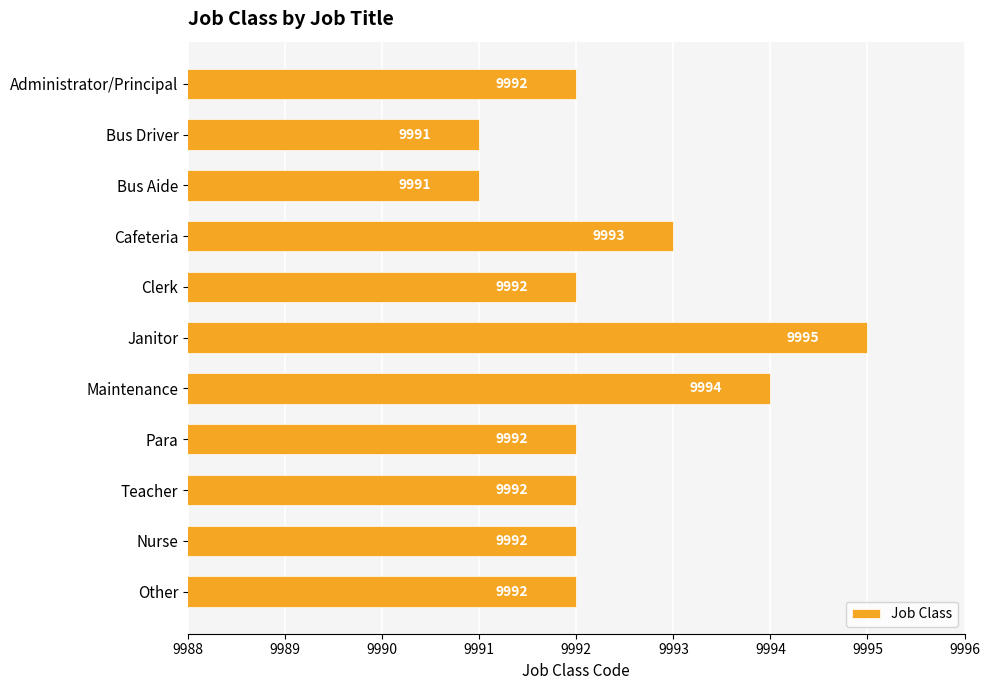

How many data points does each series have?

11